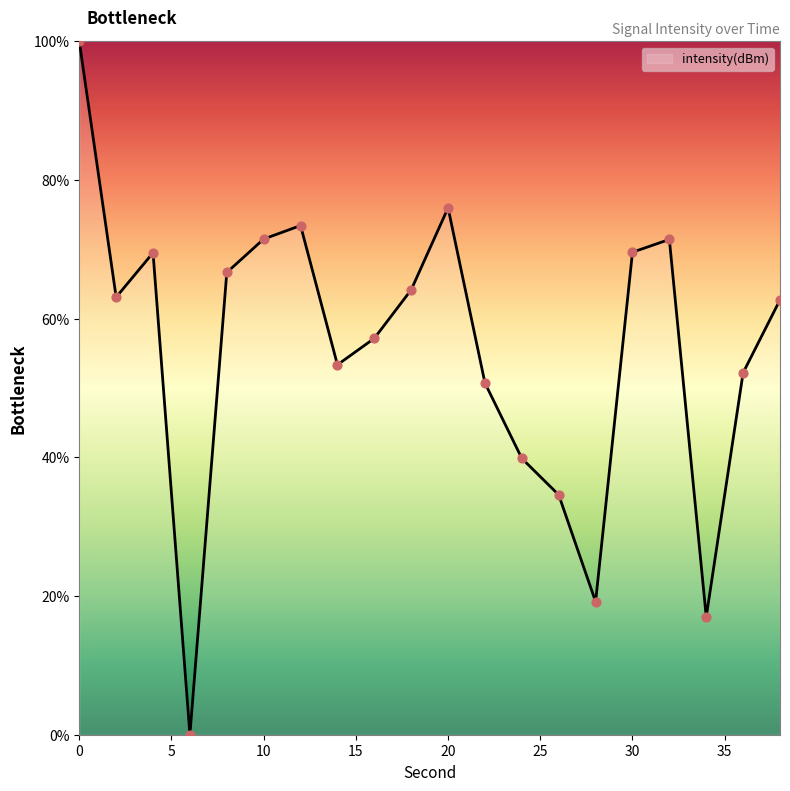

What is the greatest value displayed?

100.0